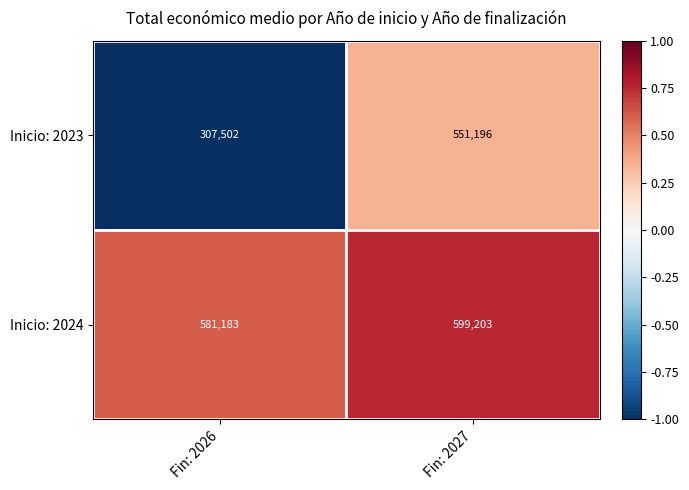

The value of Inicio: 2024 at Fin: 2027 is 599203. True or false?

True